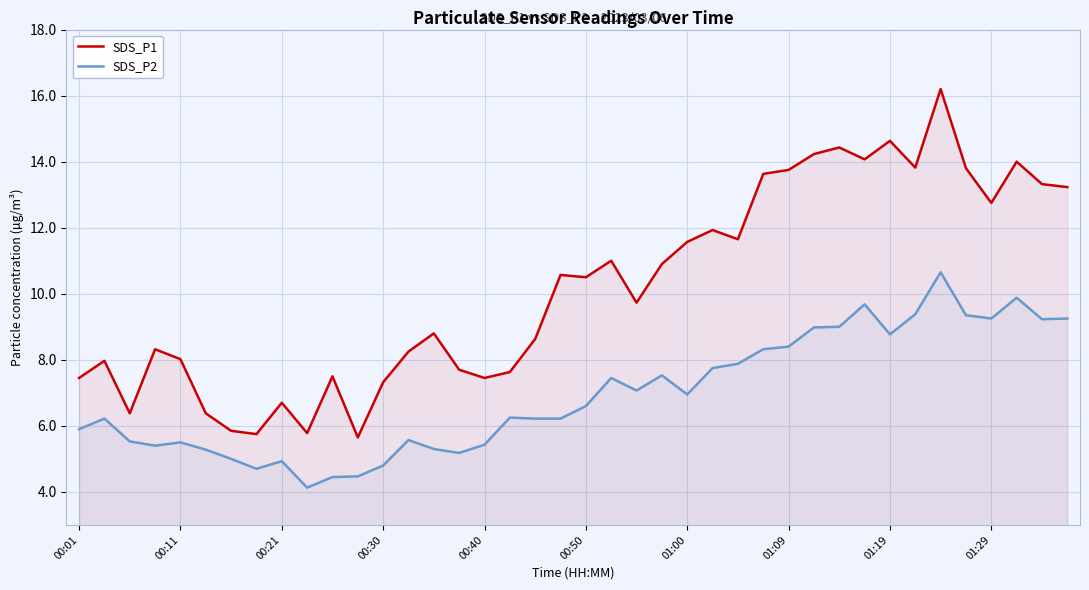

What is the maximum value for SDS_P1?

16.2